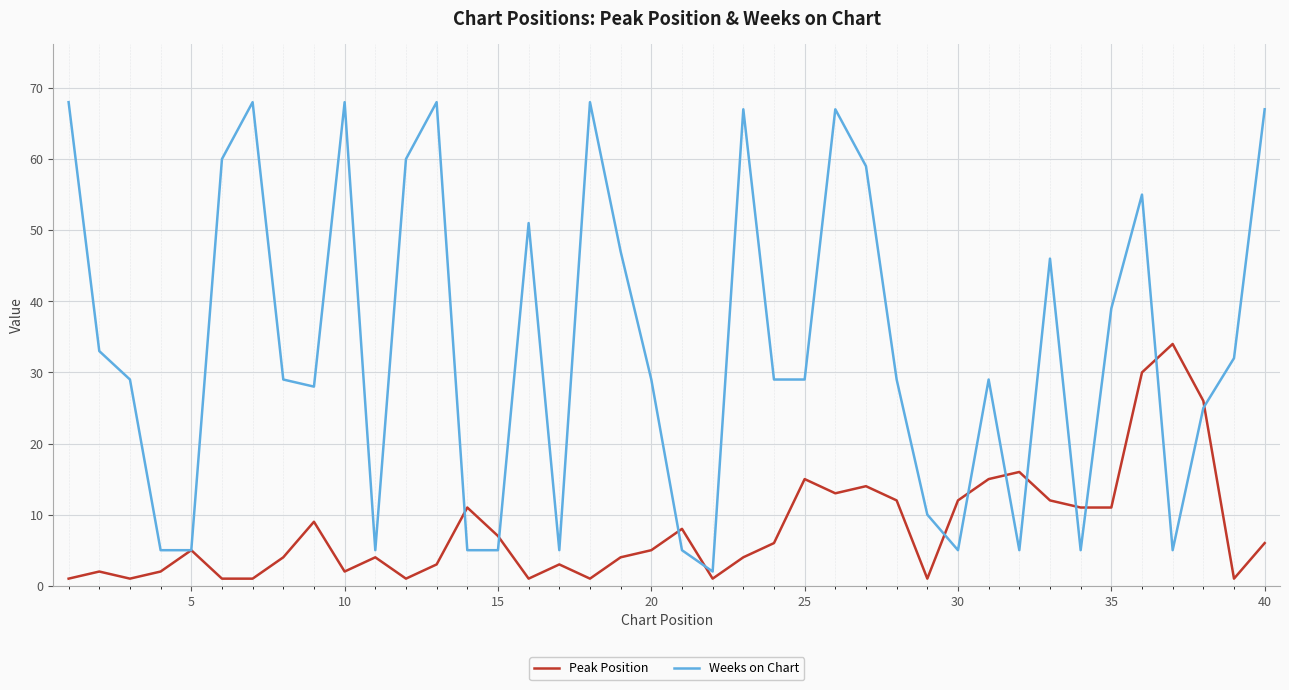

Which series has the largest range (max minus min)?

Weeks on Chart